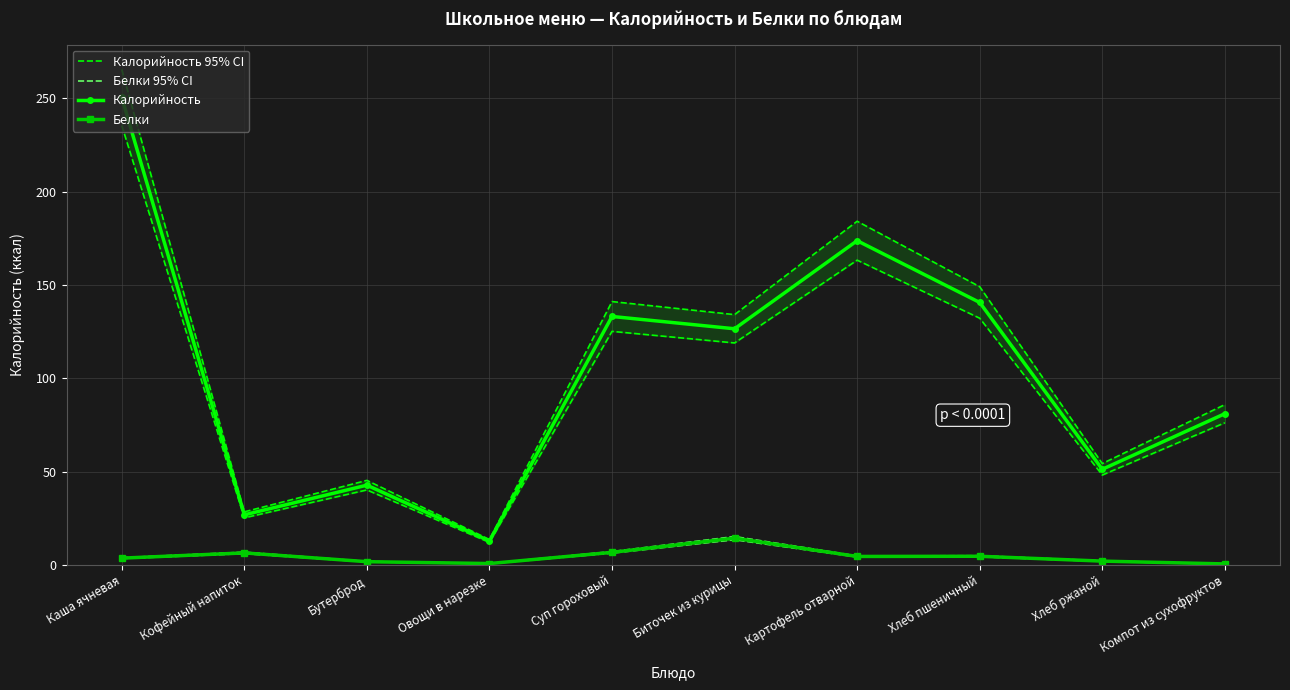

Reading left to right, extract all data points from this chart.

Калорийность 95% CI: 265.5	28.4	45.3	13.6	141.1	134.1	184.1	149.0	54.3	85.9
Белки 95% CI: 3.8	6.8	1.8	0.7	7.1	15.2	4.8	4.9	2.1	0.5
Калорийность: 250.5	26.8	42.7	12.8	133.1	126.5	173.7	140.6	51.2	81.0
Белки: 3.6	6.4	1.7	0.7	6.7	14.3	4.5	4.6	2.0	0.5